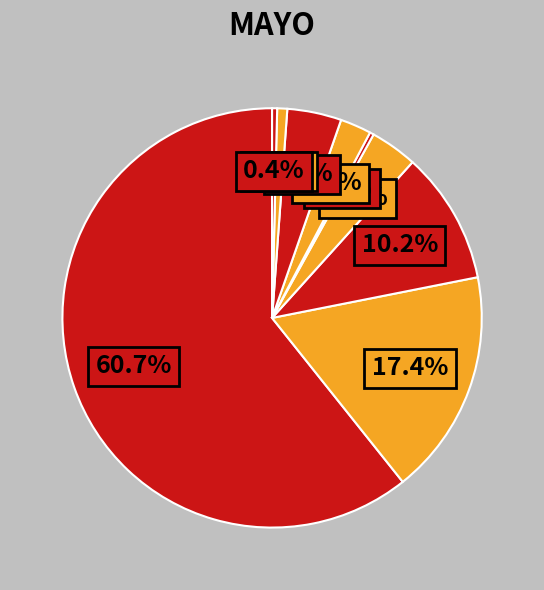

How many slices are in this pie chart?

9